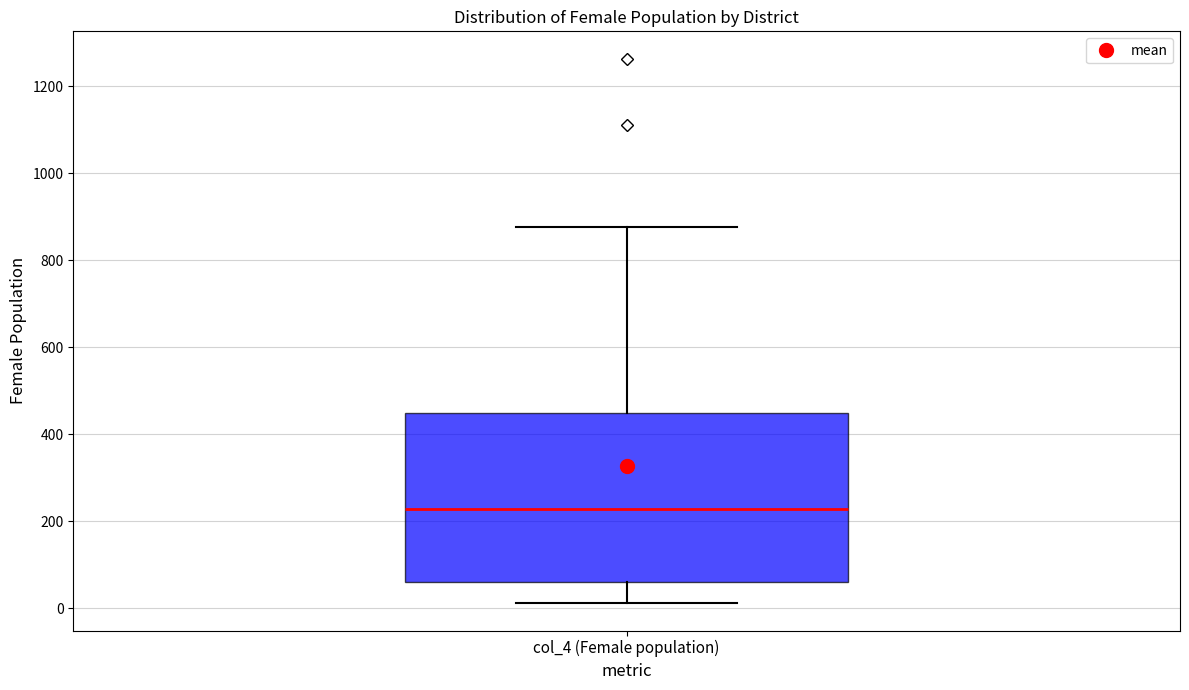

Read this box plot against the y-axis: the position of the median line, the range covered by the box, and the ends of both whiskers. The values are not printed on the chart, so give them approximately, as read against the axis.

median 220, box 60 to 440, whiskers 20 to 880